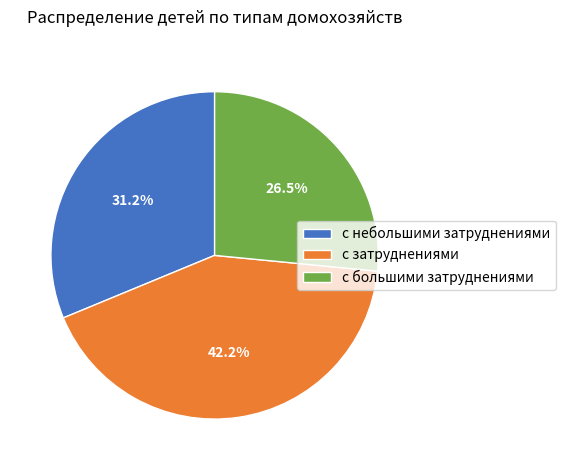

What percentage is the с затруднениями slice, to the nearest percent?

42%